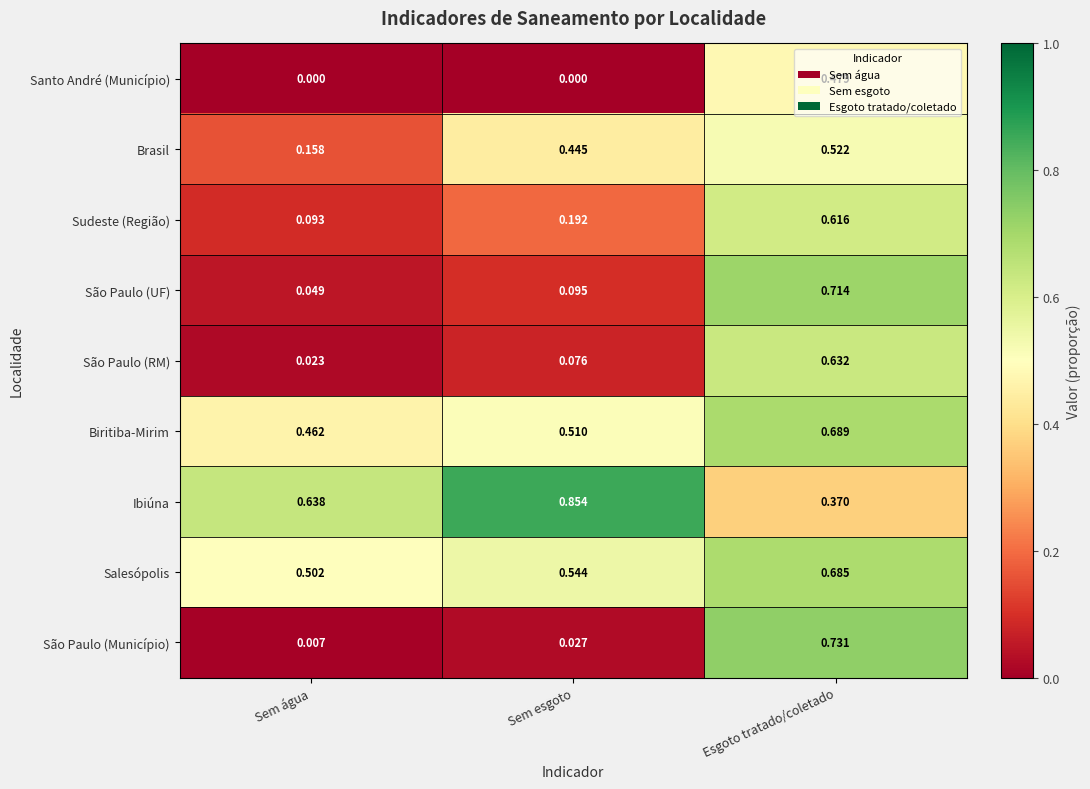

Which series has the largest range (max minus min)?

São Paulo (Município)